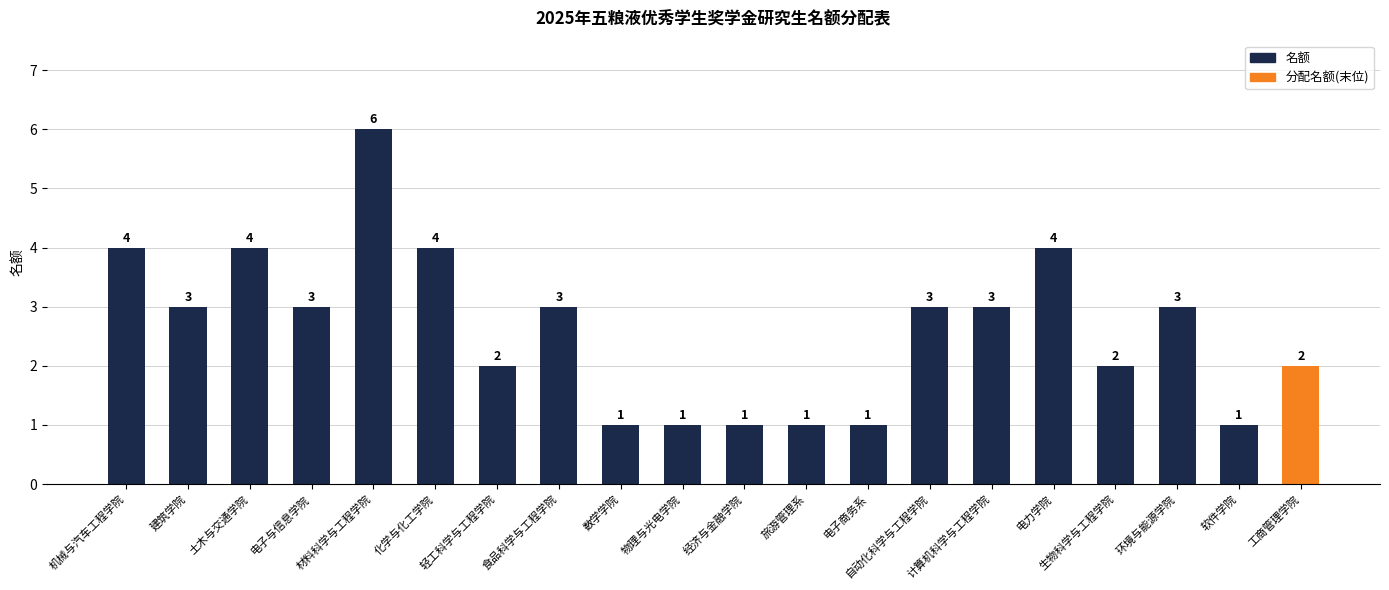

What is the value of the 4th bar from the left?

3